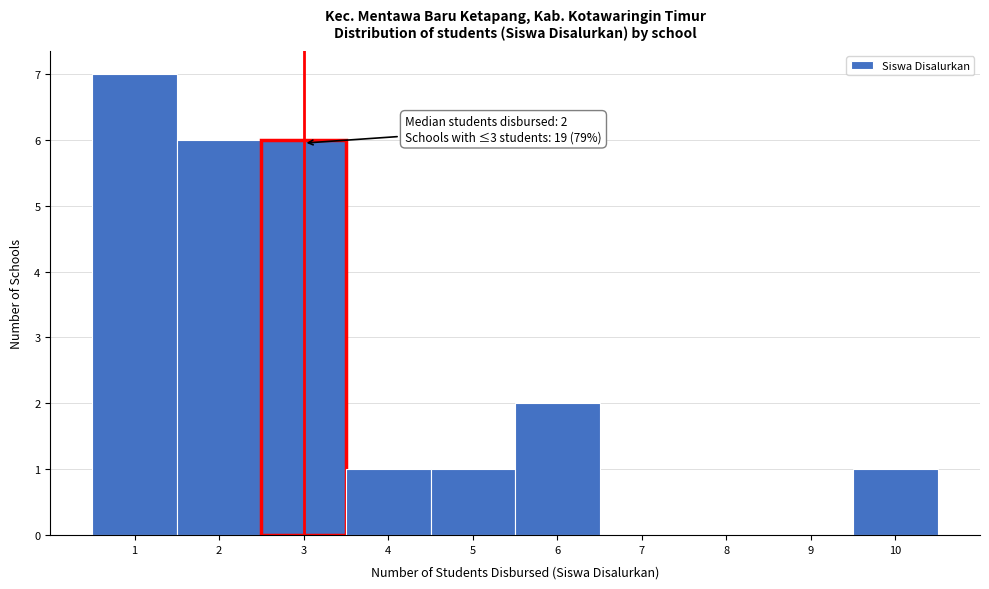

Over which range of the x-axis is the bar tallest?

0.5 to 1.5